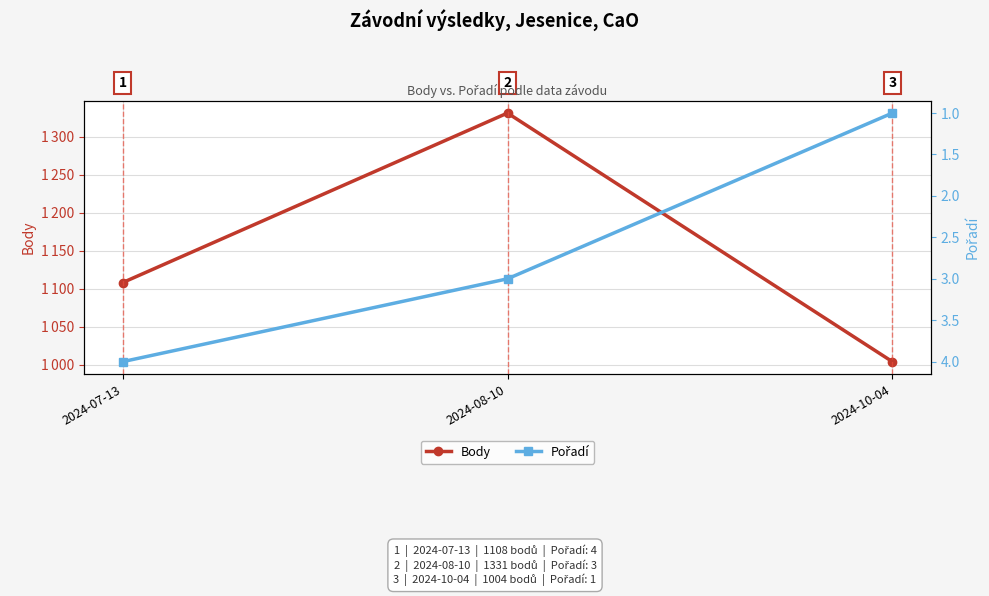

What is the label of the 2nd point from the right?

2024-08-10